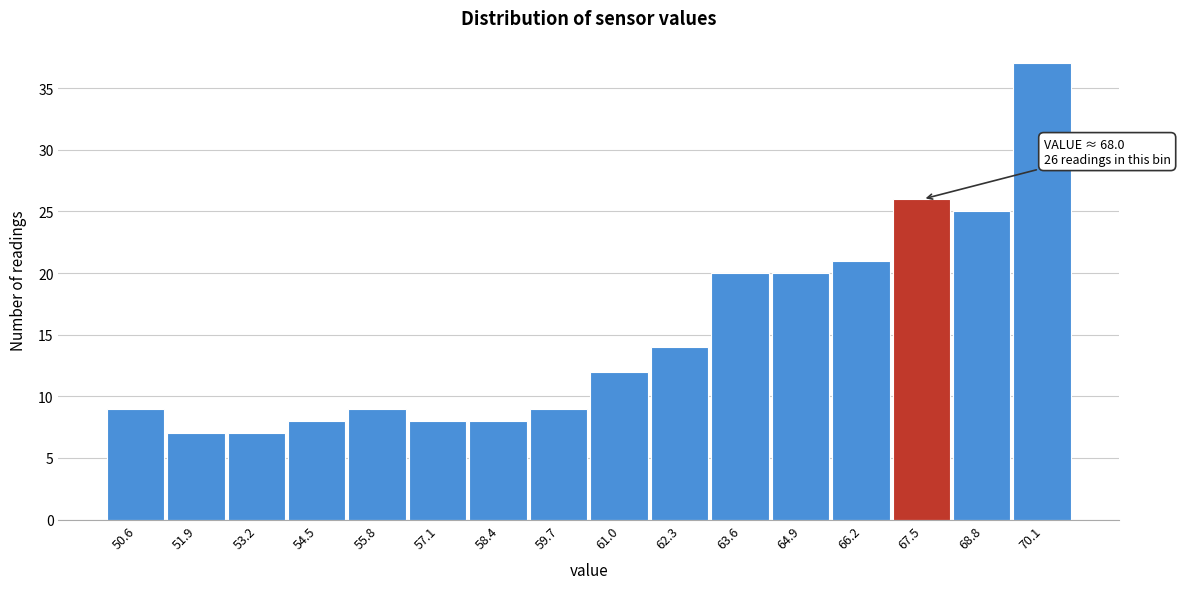

Which range on the x-axis has the tallest bar?

69.4 to 70.8